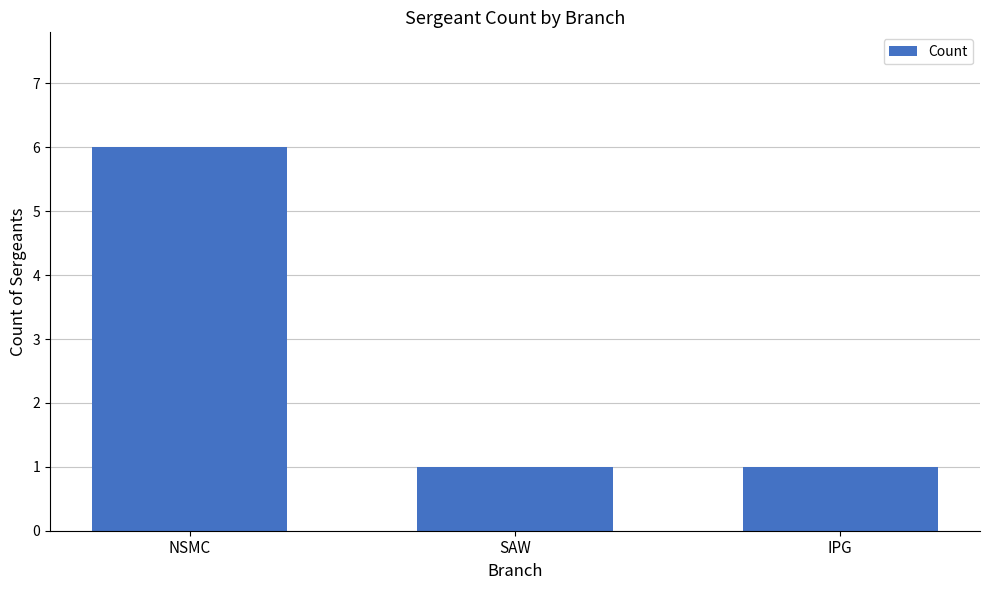

Which has a higher value, SAW or NSMC?

NSMC